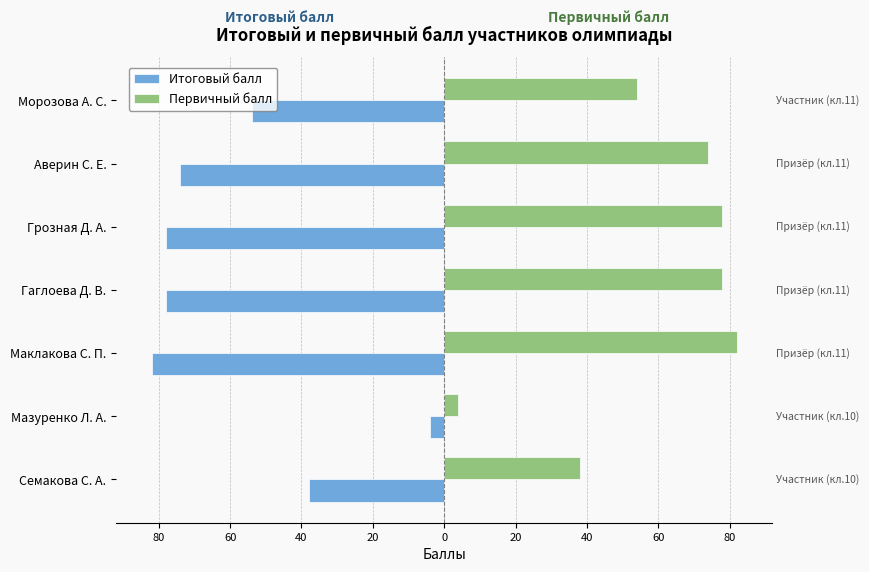

What are all the series names shown in the legend?

Итоговый балл, Первичный балл